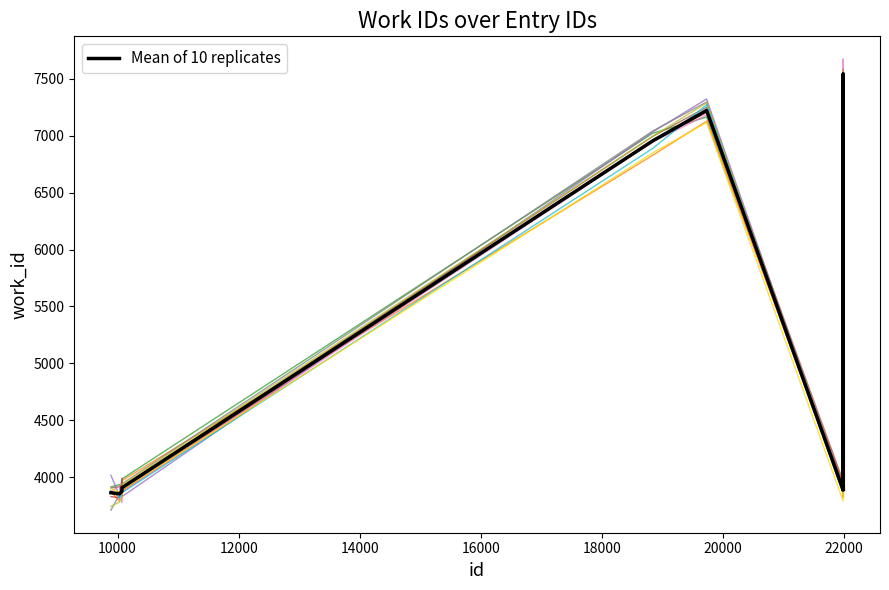

What is the maximum value shown in the chart?

7675.6